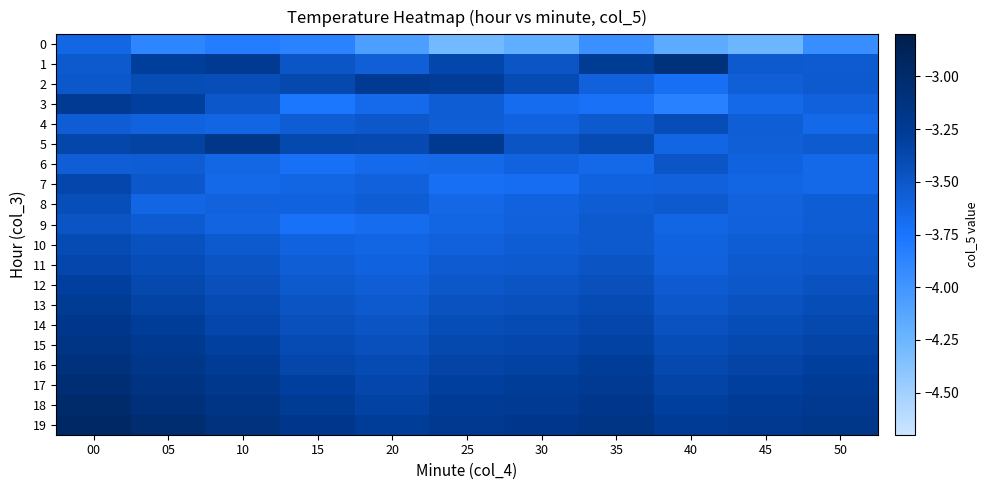

At how many categories does at least one series exceed -3?

1